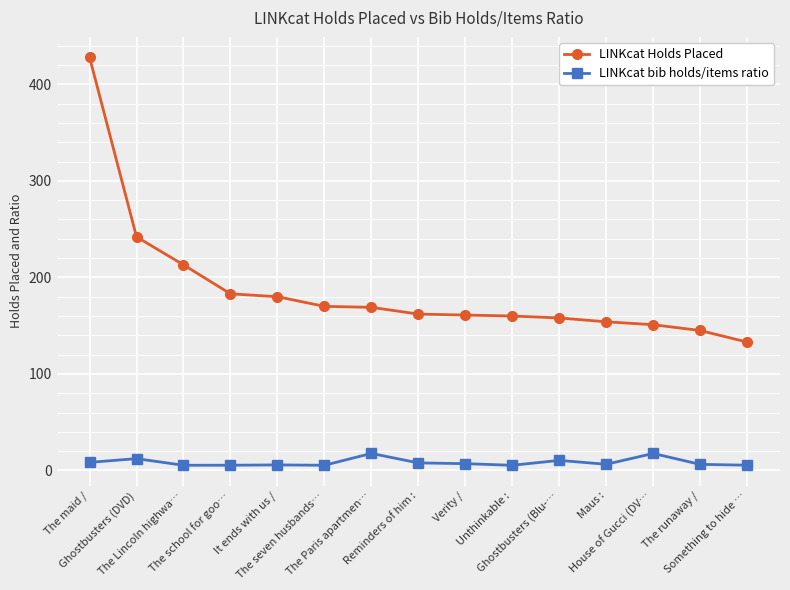

The LINKcat Holds Placed series shows 160.0 at Unthinkable :. True or false?

True